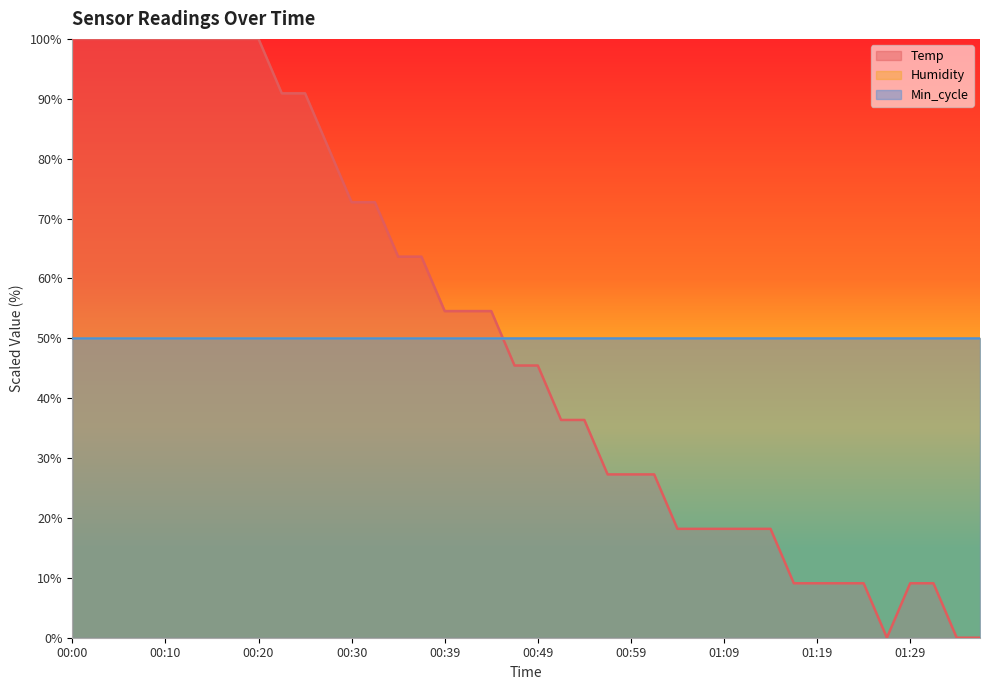

What is the label of the 33rd point from the left?

01:19